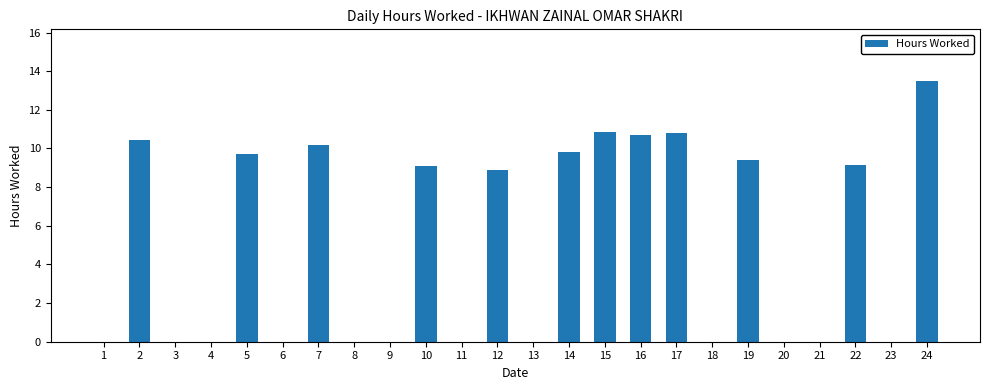

Does the chart contain stacked bars?

No